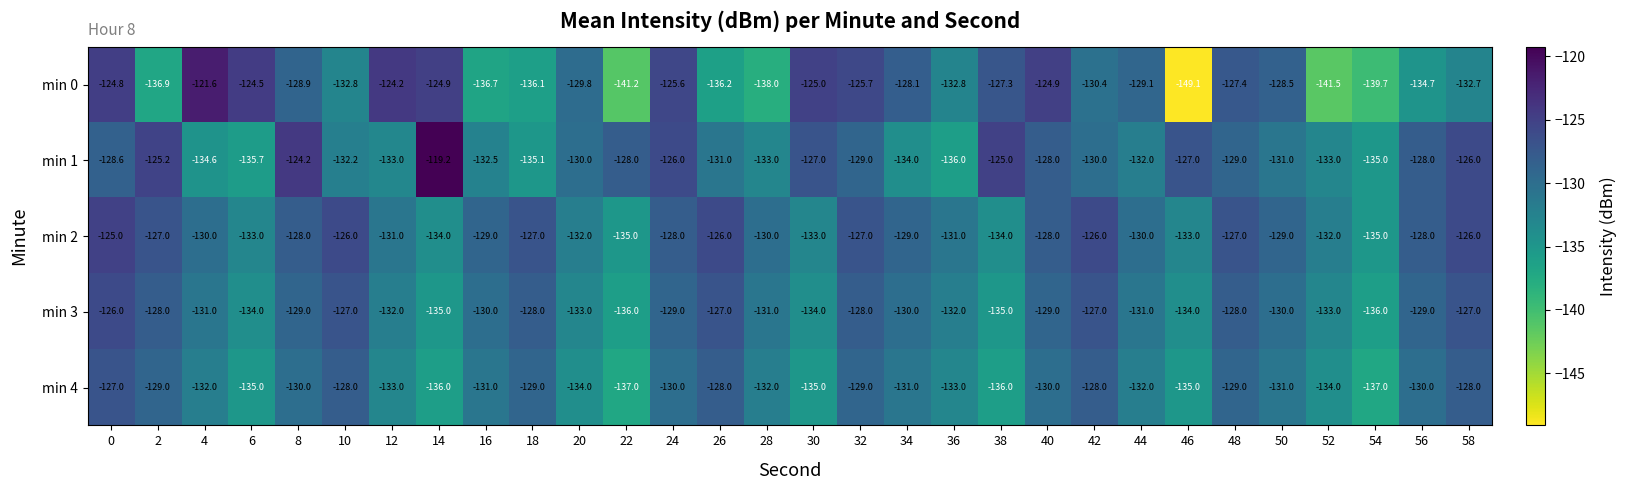

What is the average value of the min 1 series?

-129.9